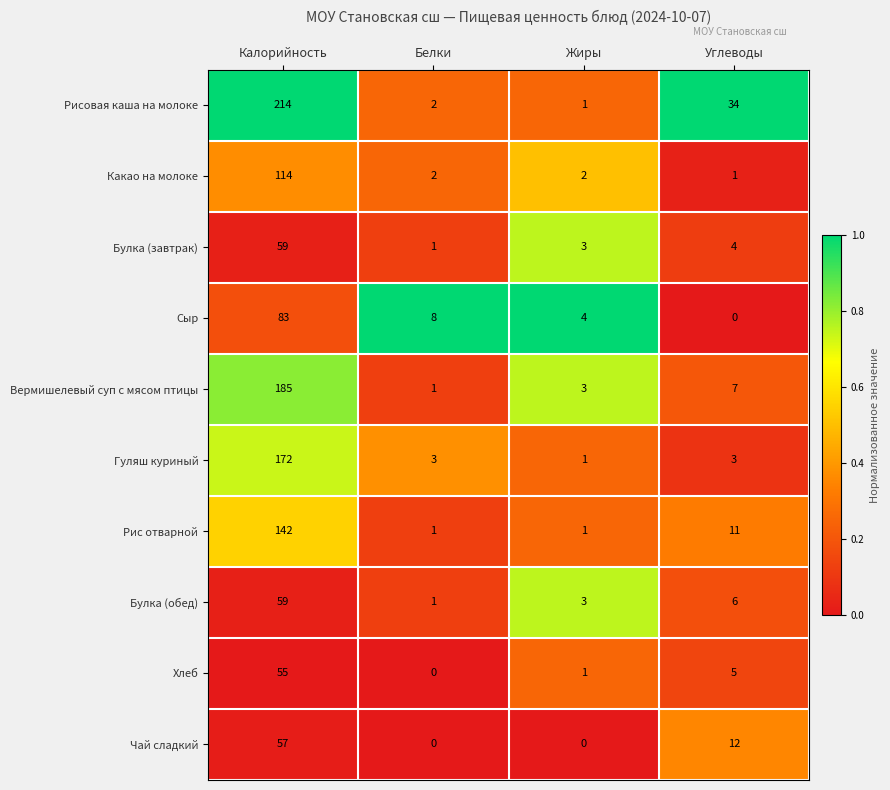

What is the difference between the maximum and second lowest values in the Вермишелевый суп с мясом птицы series?

182